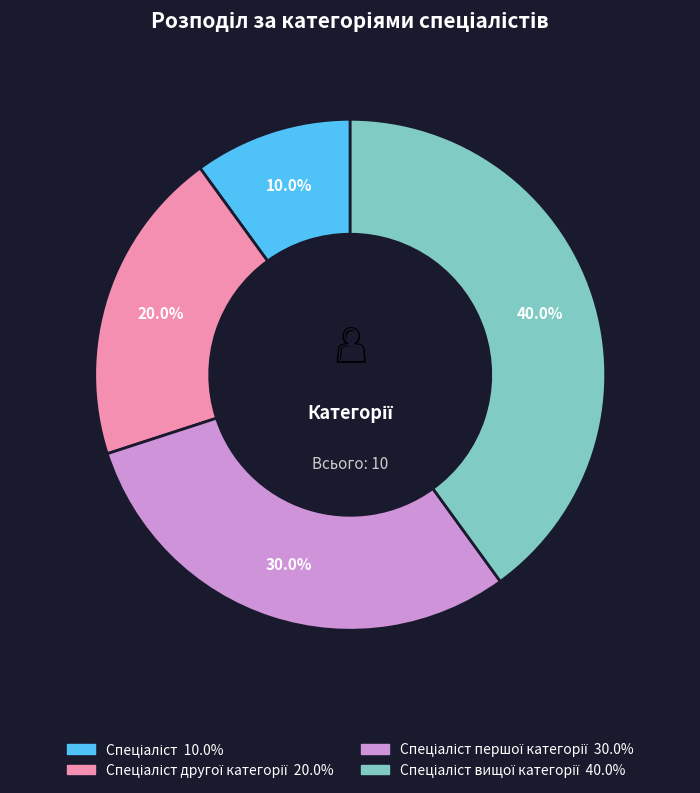

Does any single category account for the majority?

No